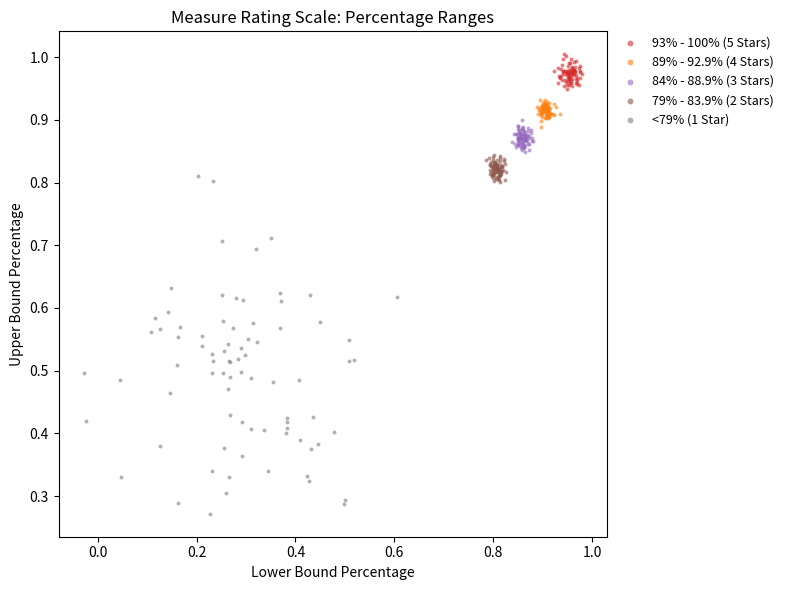

Which series contains the lowest Y value?

<79% (1 Star)